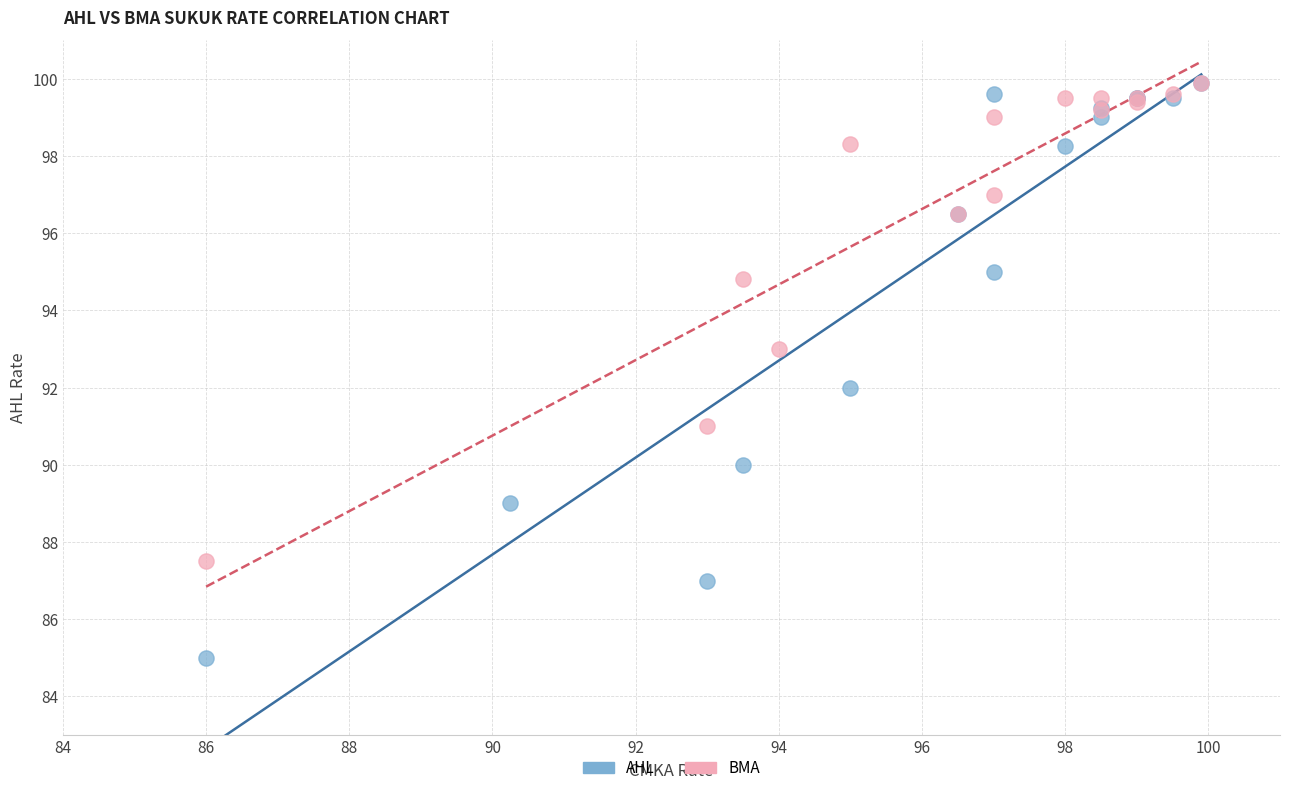

Which series has the largest Y range (max minus min)?

AHL